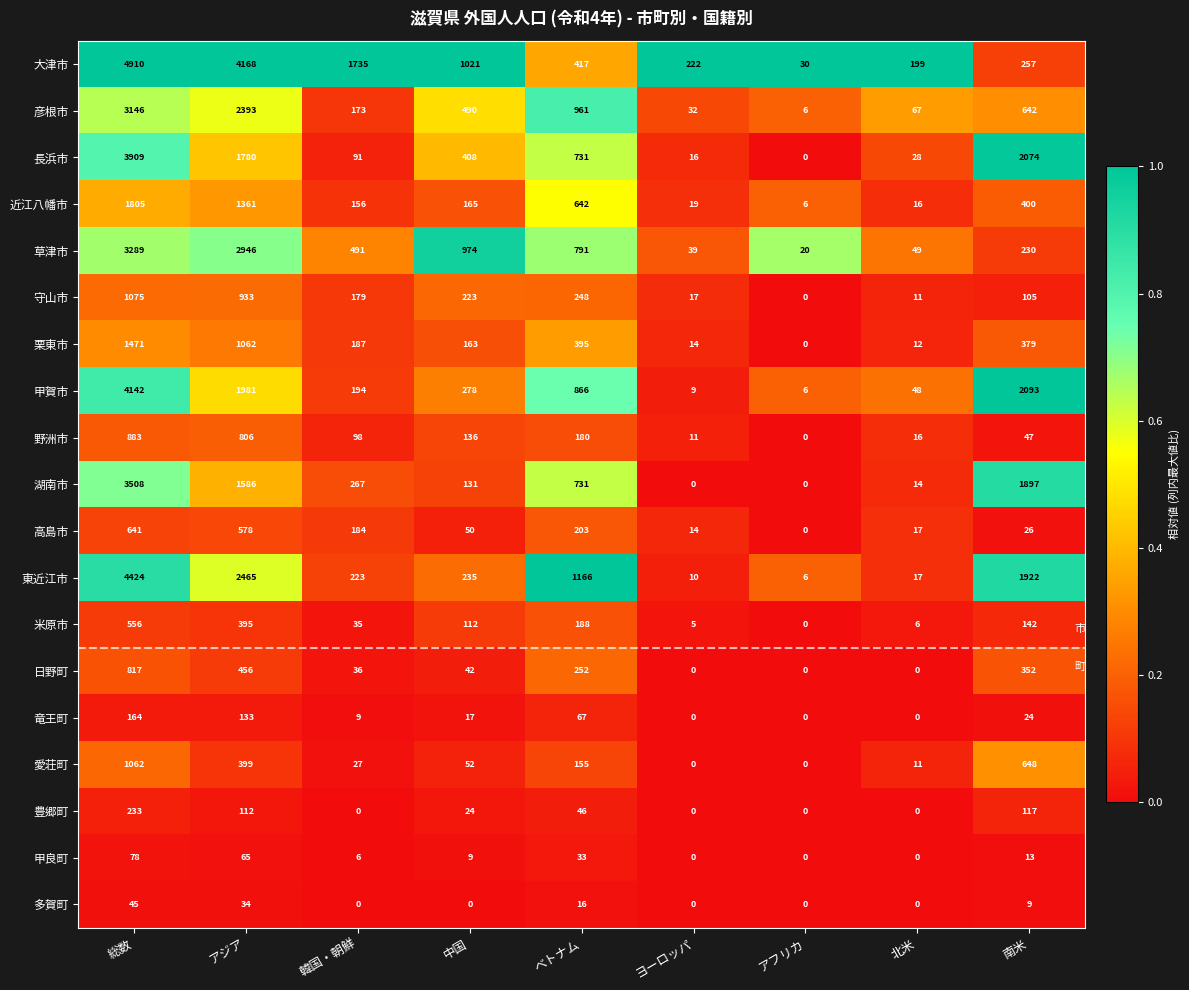

How many series are shown in this chart?

19